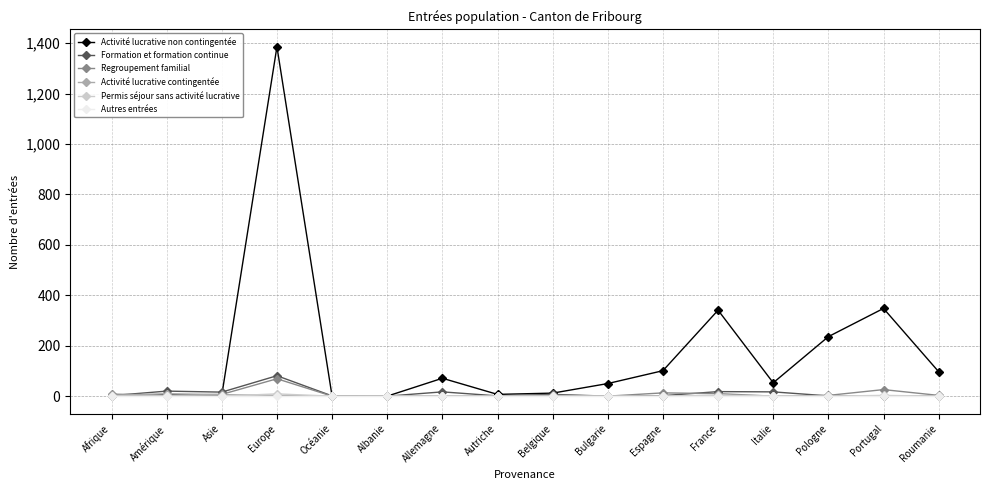

What is the sum of the Regroupement familial values at France and Bulgarie?

10